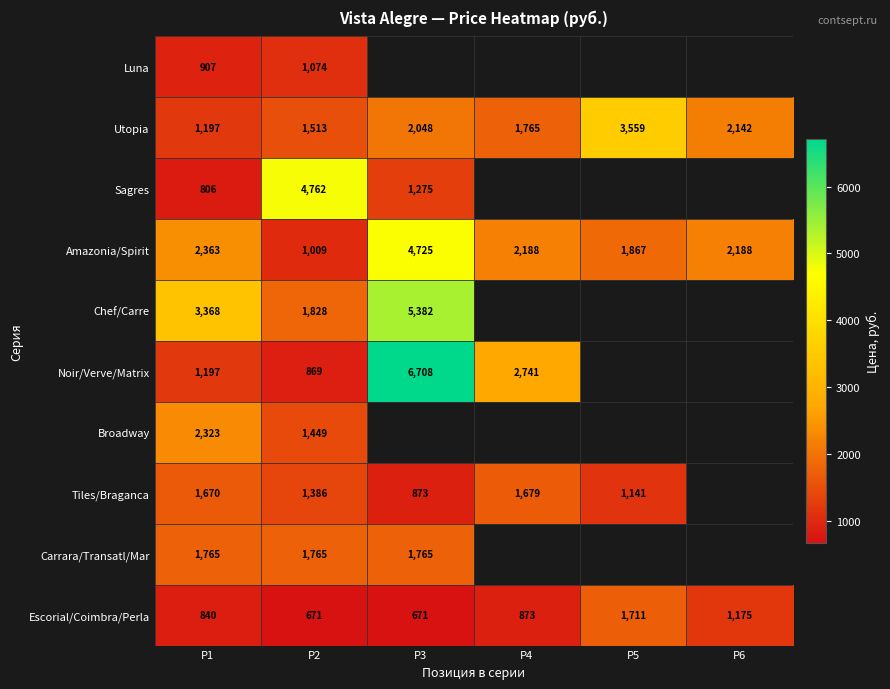

The Amazonia/Spirit series shows 3082.4 at P4. True or false?

False